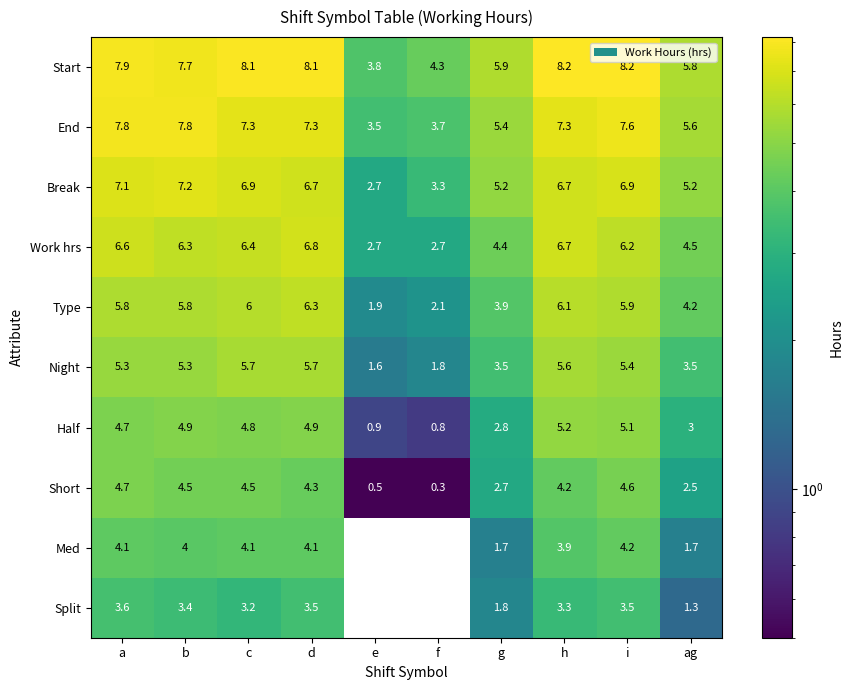

What is the total value across all series at e?

17.6